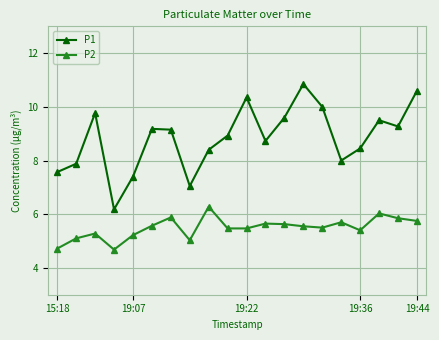

Which series has the widest spread of values?

P1